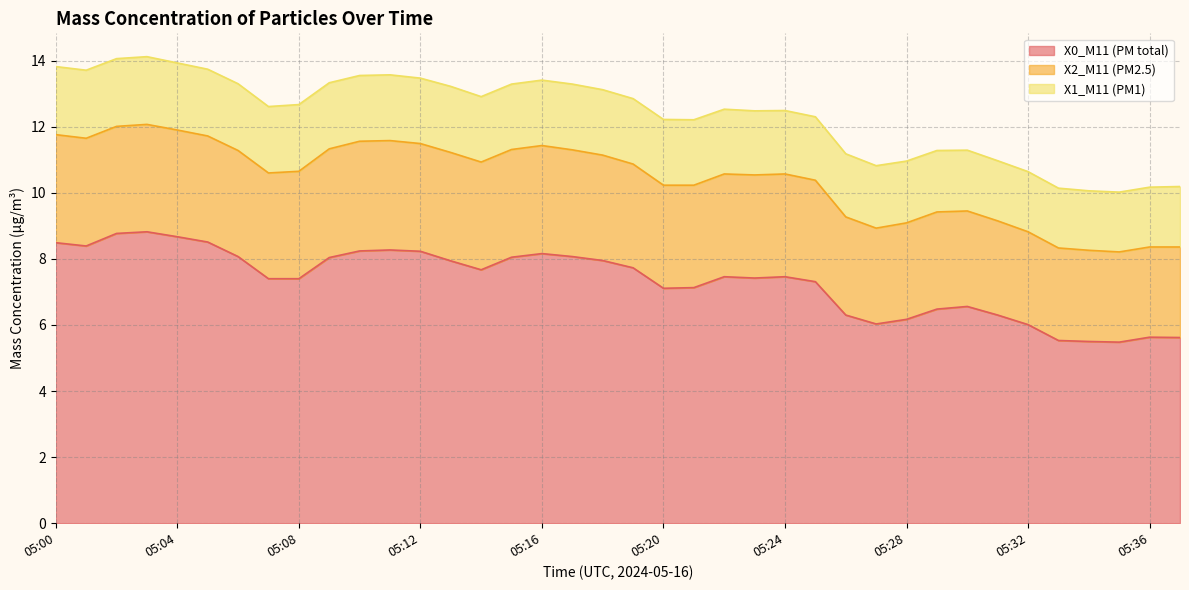

True or false: X2_M11 (PM2.5) has a value of 4.8 at 05:00.

False